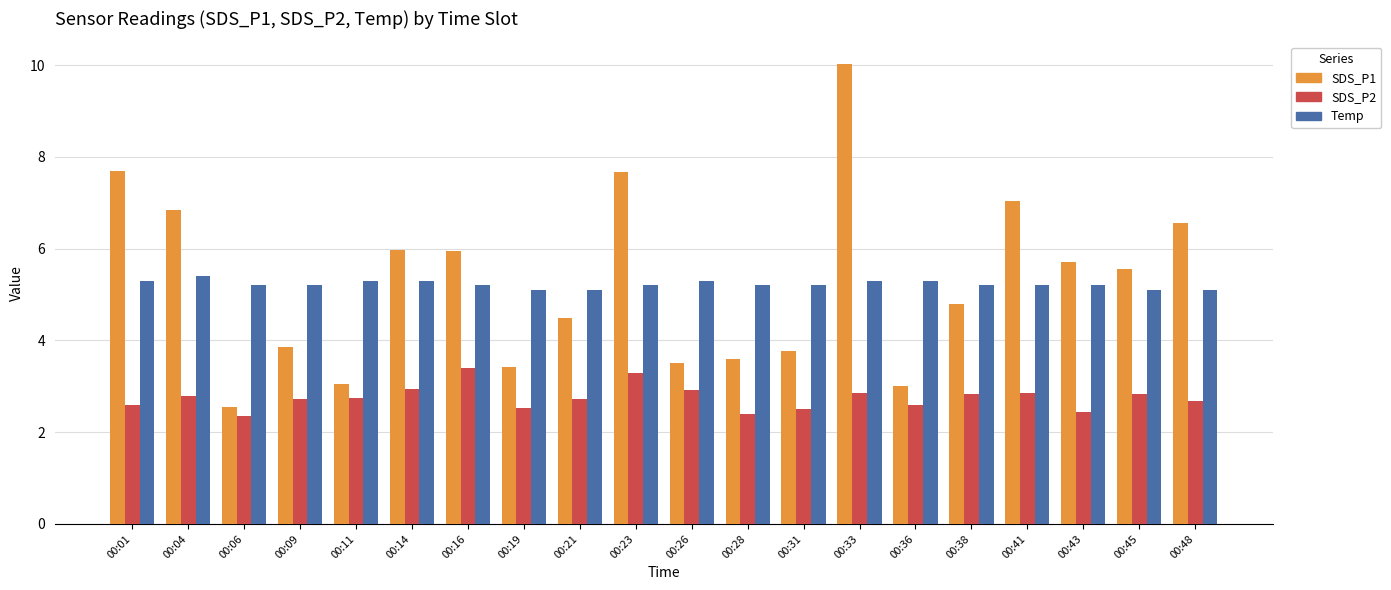

Does the chart contain stacked bars?

No